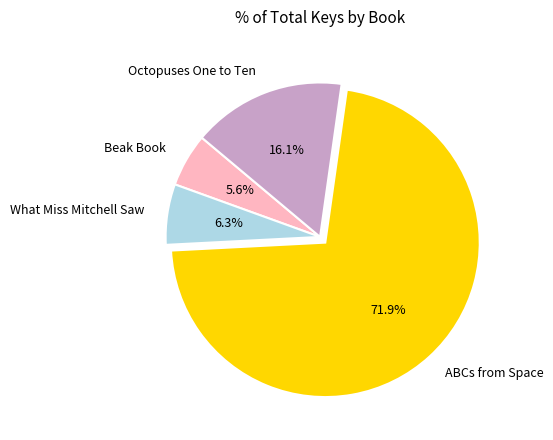

To the nearest percent, what is the difference between the largest and smallest slice percentages?

66%